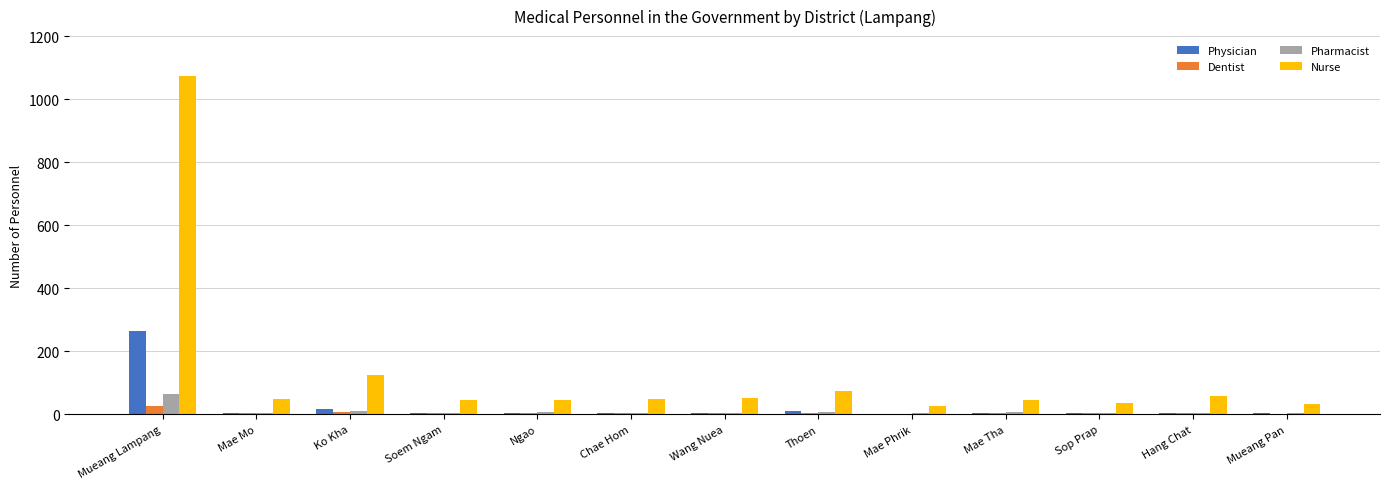

What is the maximum value shown in the chart?

1074